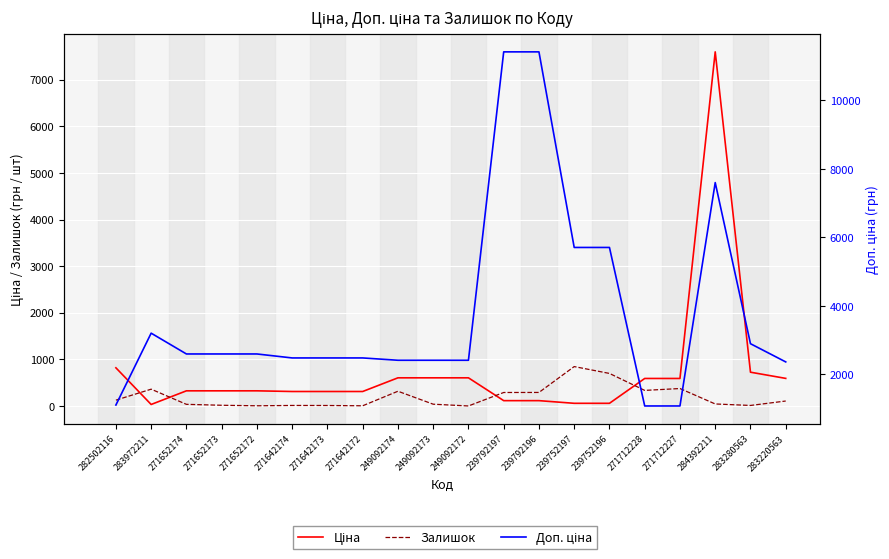

At which category does the chart reach its minimum across all series?

249092172